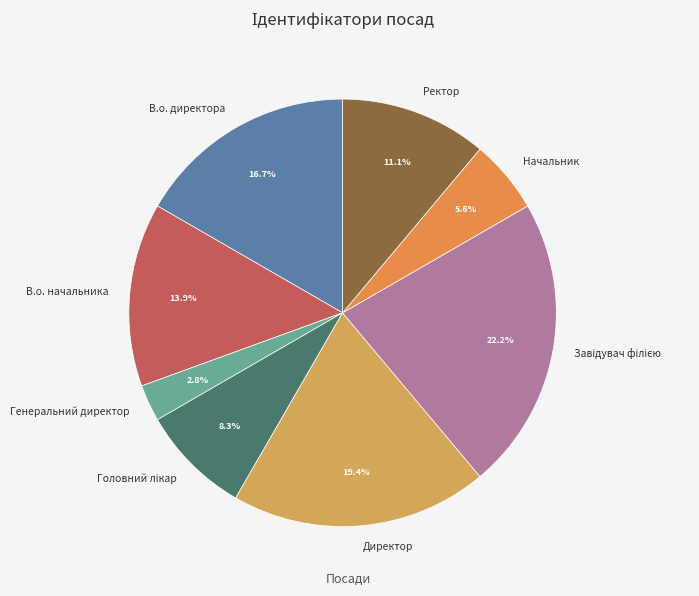

Which has a higher value, Генеральний директор or Директор?

Директор